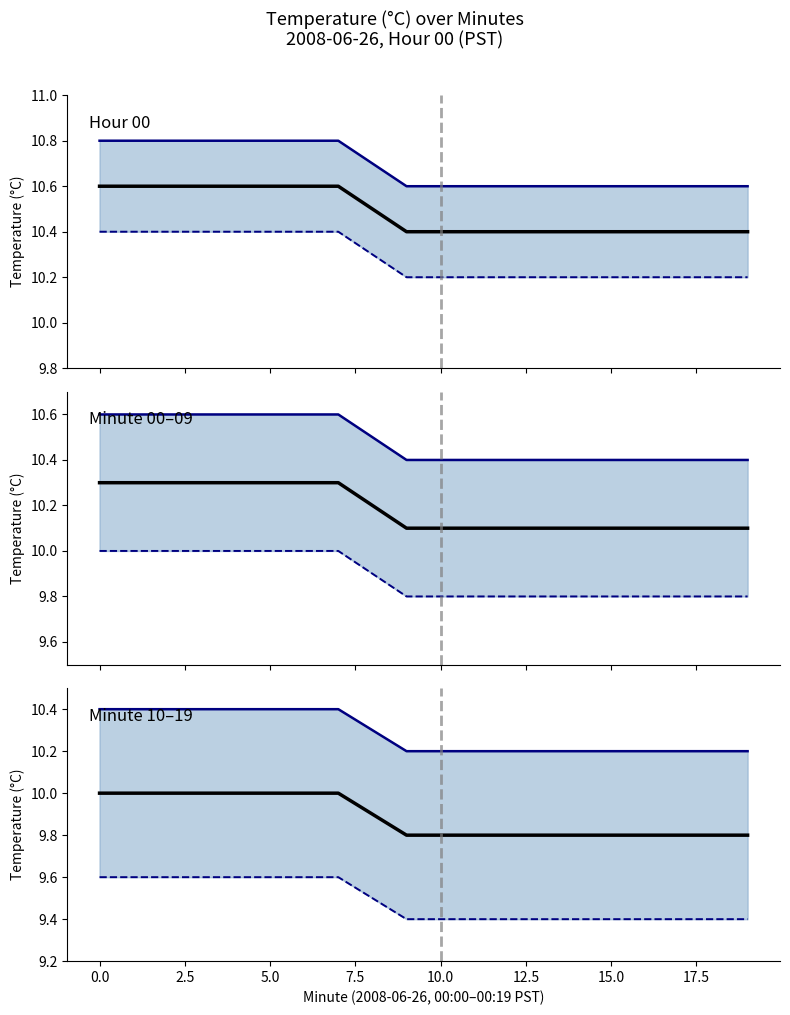

Between 13 and 17, which series saw the biggest shift?

Upper Bound line